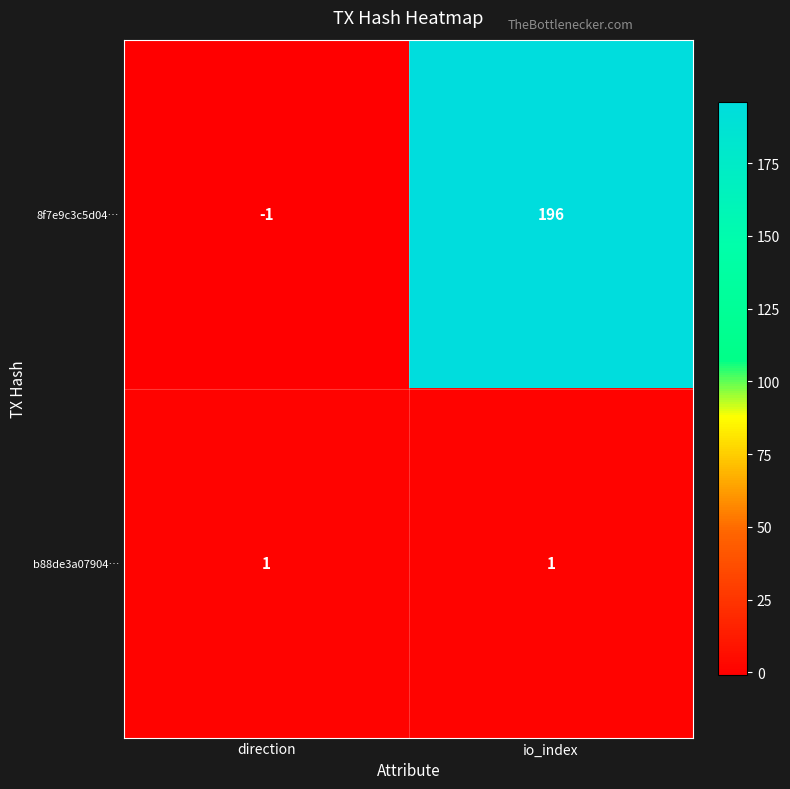

Count the number of data series in this chart.

2